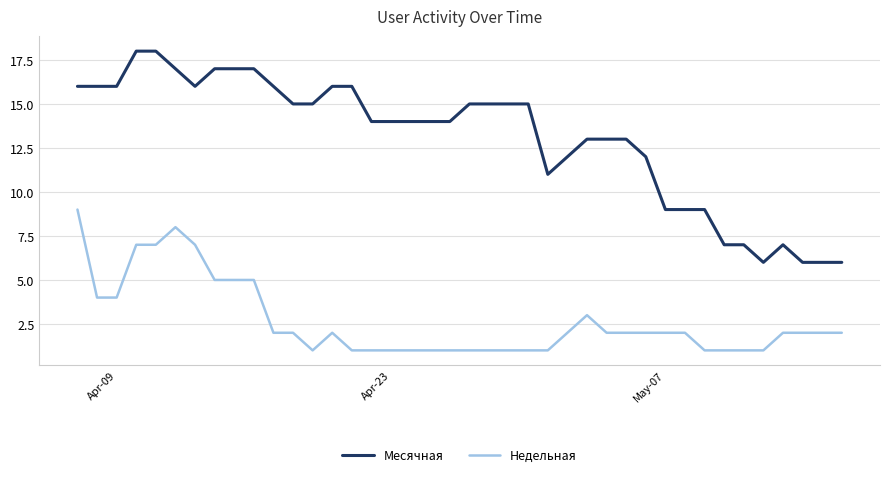

What is the difference between the maximum and minimum values in the Недельная series?

8